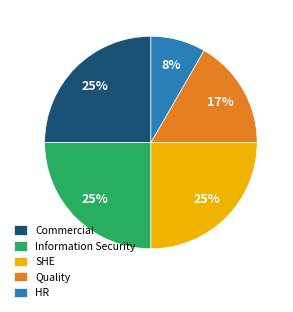

Which category has the smallest portion of the pie?

HR